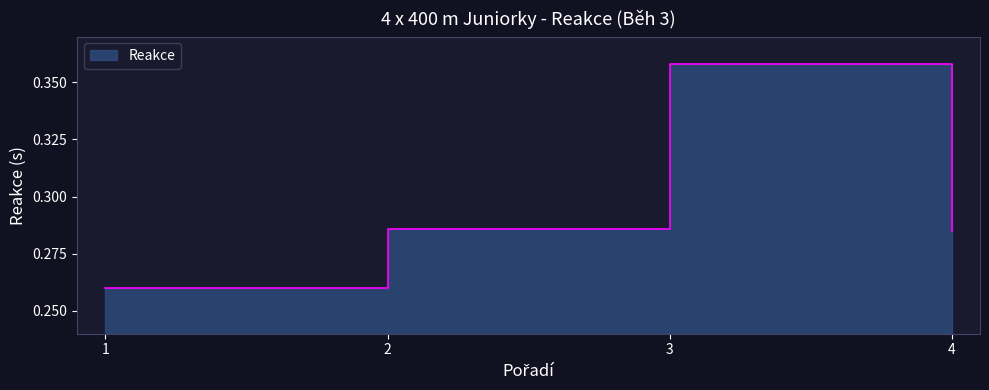

What is the minimum value shown in the chart?

0.3